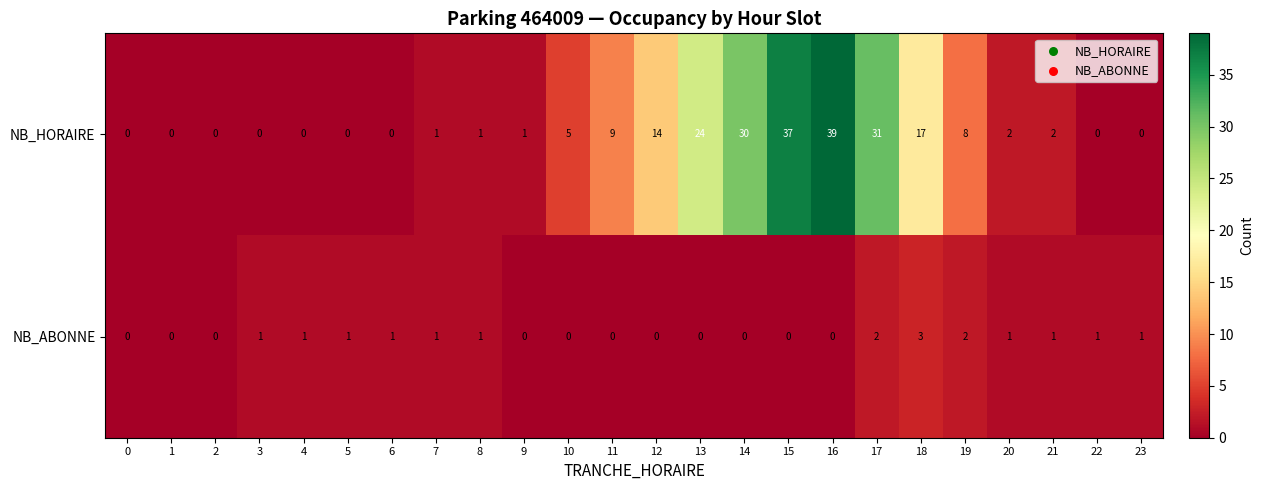

The value of NB_HORAIRE at 19 is 13. True or false?

False